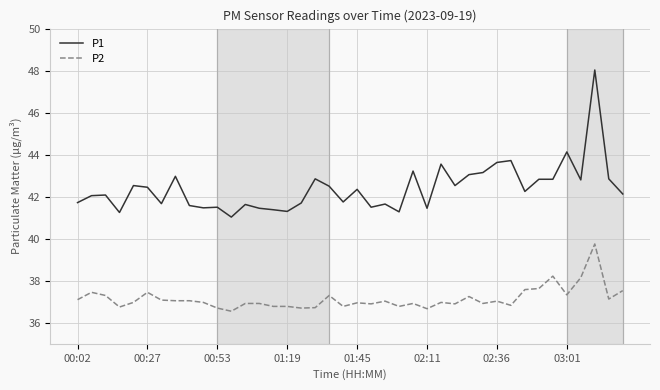

How many lines are shown in the chart?

2